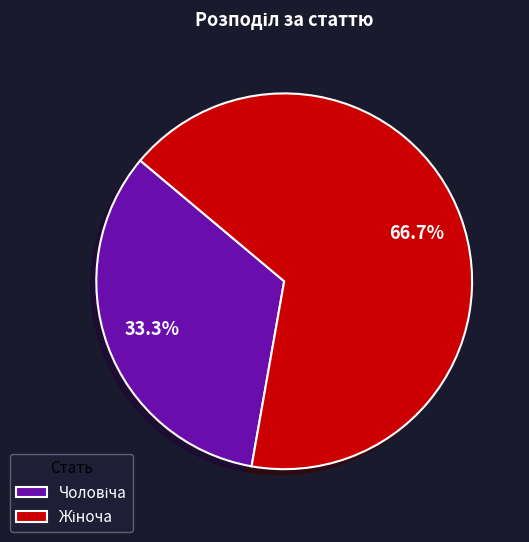

What percentage is NOT represented by Жіноча?

33.3%